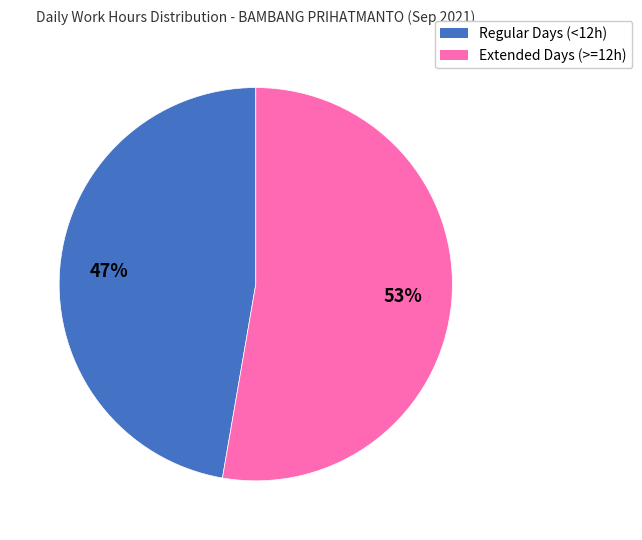

Is there a majority slice in this chart?

Yes